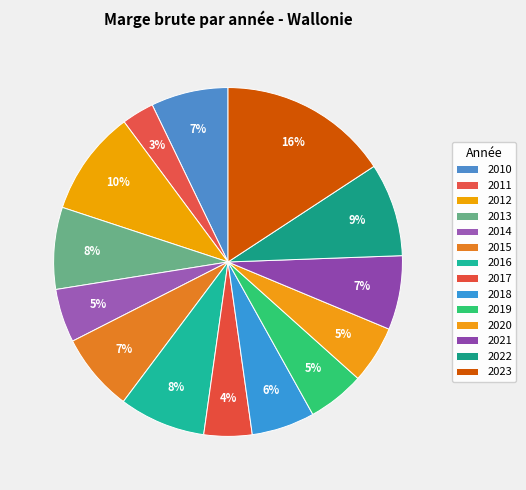

Which has a higher value, 2017 or 2013?

2013